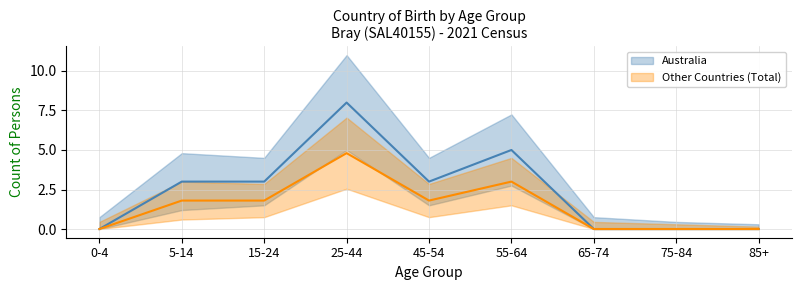

What are all the series names shown in the legend?

Australia, Other Countries (Total)